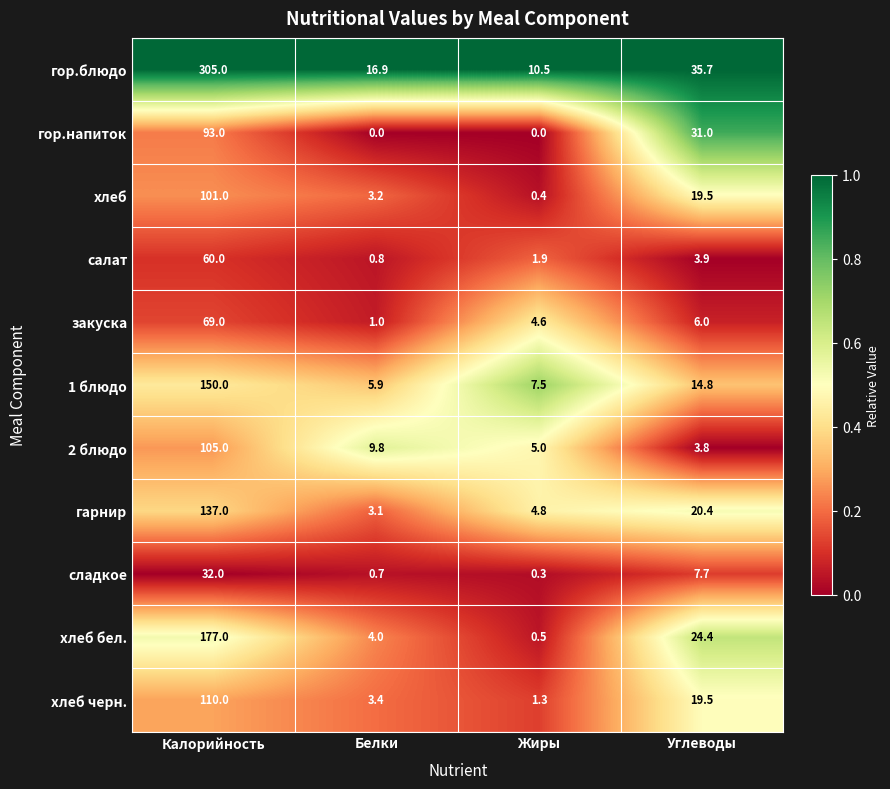

Between Белки and Жиры, which series saw the biggest shift?

гор.блюдо